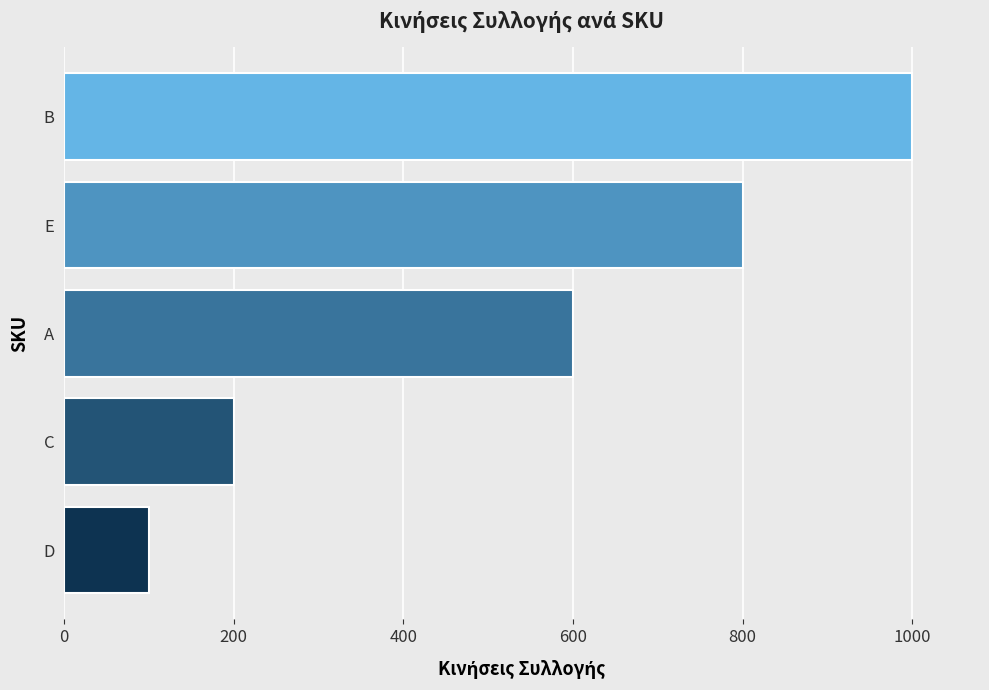

List the labels in order of value, smallest first.

D, C, A, E, B